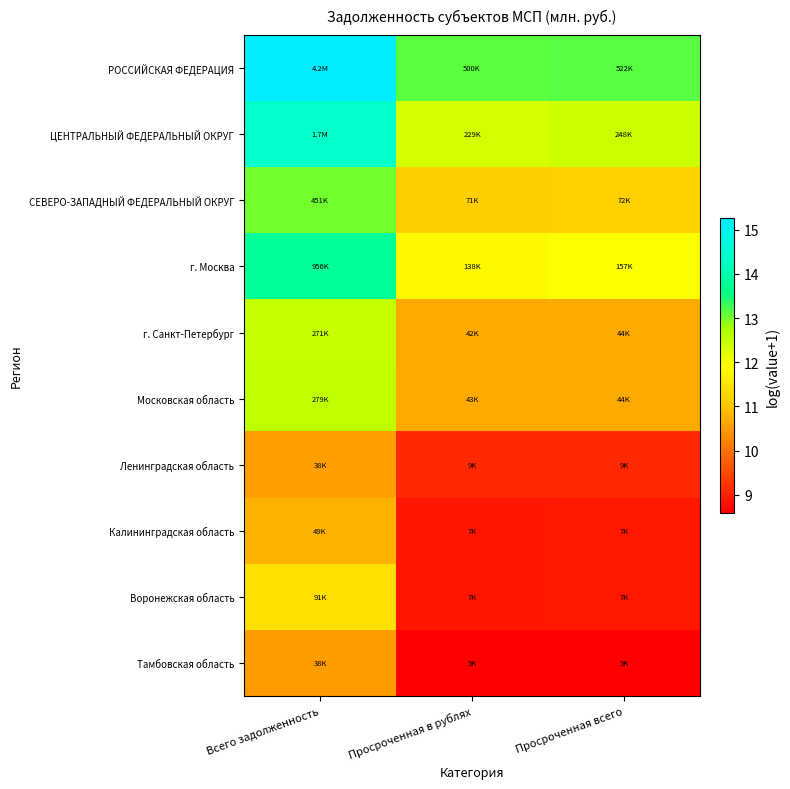

Reading left to right, what are all the values shown in this chart?

РОССИЙСКАЯ ФЕДЕРАЦИЯ: Всего задолженность=15.3	Просроченная в рублях=13.1	Просроченная всего=13.2
ЦЕНТРАЛЬНЫЙ ФЕДЕРАЛЬНЫЙ ОКРУГ: Всего задолженность=14.4	Просроченная в рублях=12.3	Просроченная всего=12.4
СЕВЕРО-ЗАПАДНЫЙ ФЕДЕРАЛЬНЫЙ ОКРУГ: Всего задолженность=13.0	Просроченная в рублях=11.2	Просроченная всего=11.2
г. Москва: Всего задолженность=13.8	Просроченная в рублях=11.8	Просроченная всего=12.0
г. Санкт-Петербург: Всего задолженность=12.5	Просроченная в рублях=10.7	Просроченная всего=10.7
Московская область: Всего задолженность=12.5	Просроченная в рублях=10.7	Просроченная всего=10.7
Ленинградская область: Всего задолженность=10.6	Просроченная в рублях=9.1	Просроченная всего=9.1
Калининградская область: Всего задолженность=10.8	Просроченная в рублях=8.9	Просроченная всего=8.9
Воронежская область: Всего задолженность=11.4	Просроченная в рублях=8.9	Просроченная всего=8.9
Тамбовская область: Всего задолженность=10.5	Просроченная в рублях=8.6	Просроченная всего=8.6